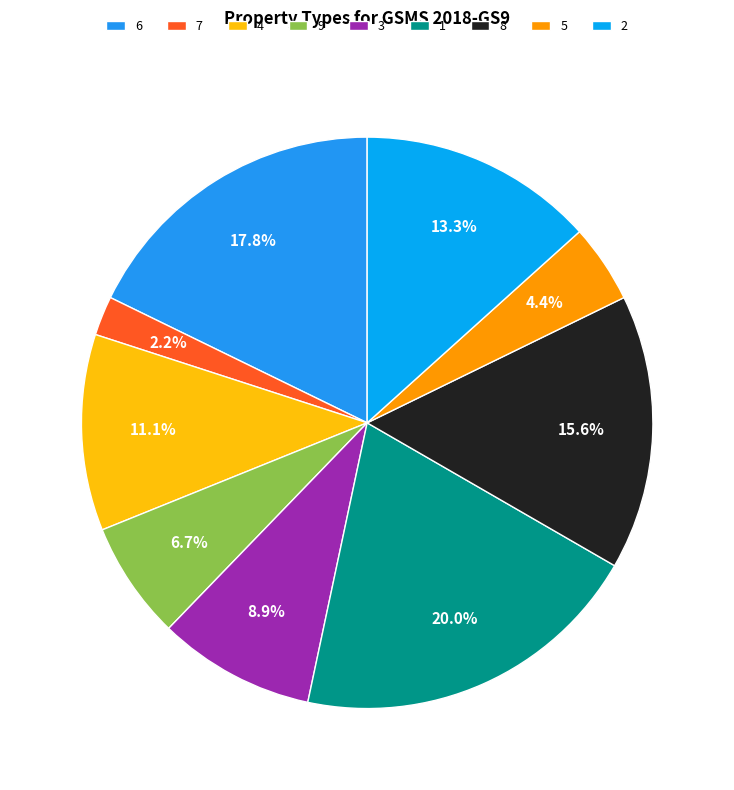

To the nearest percent, what portion does 7 represent?

2%